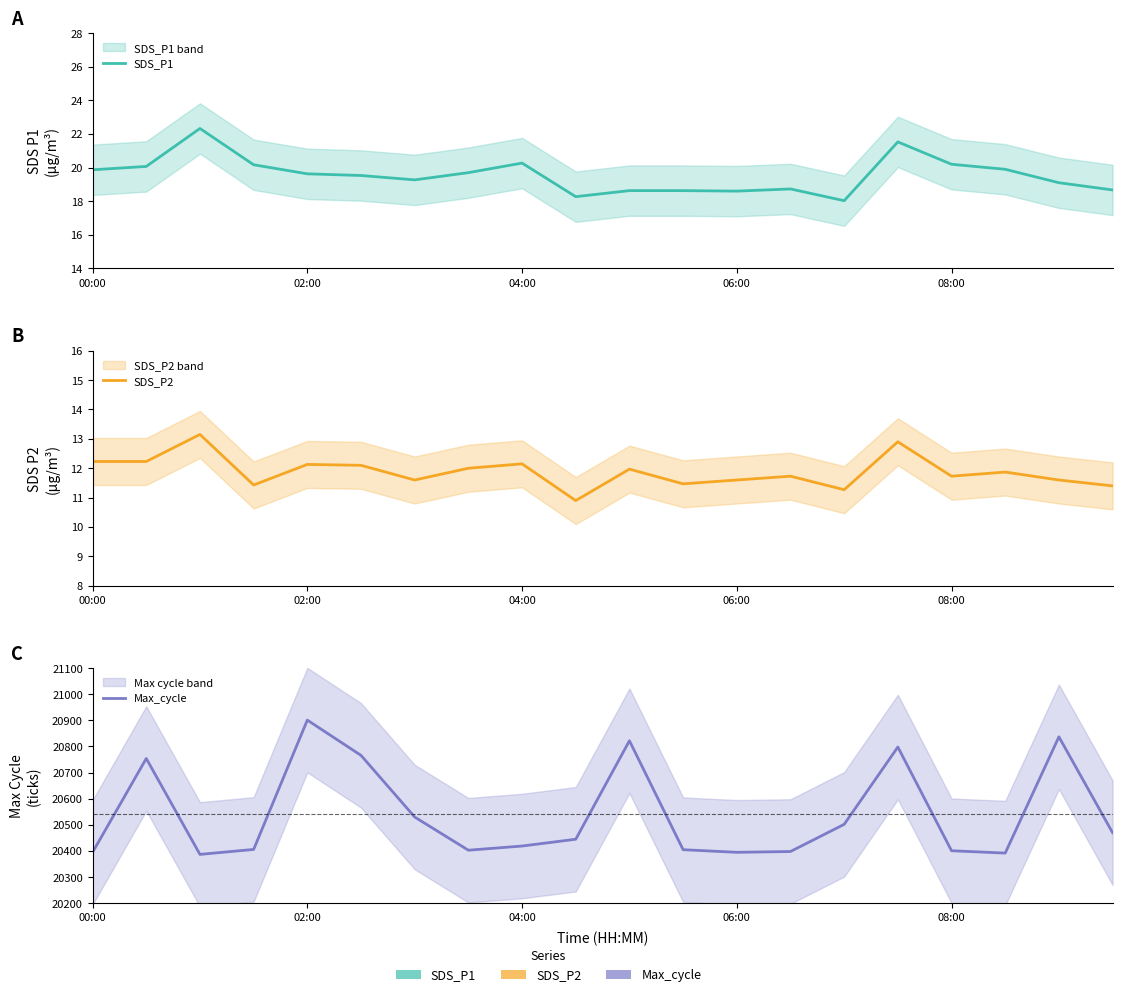

What are all the series names shown in the legend?

SDS_P1, SDS_P2, Max_cycle